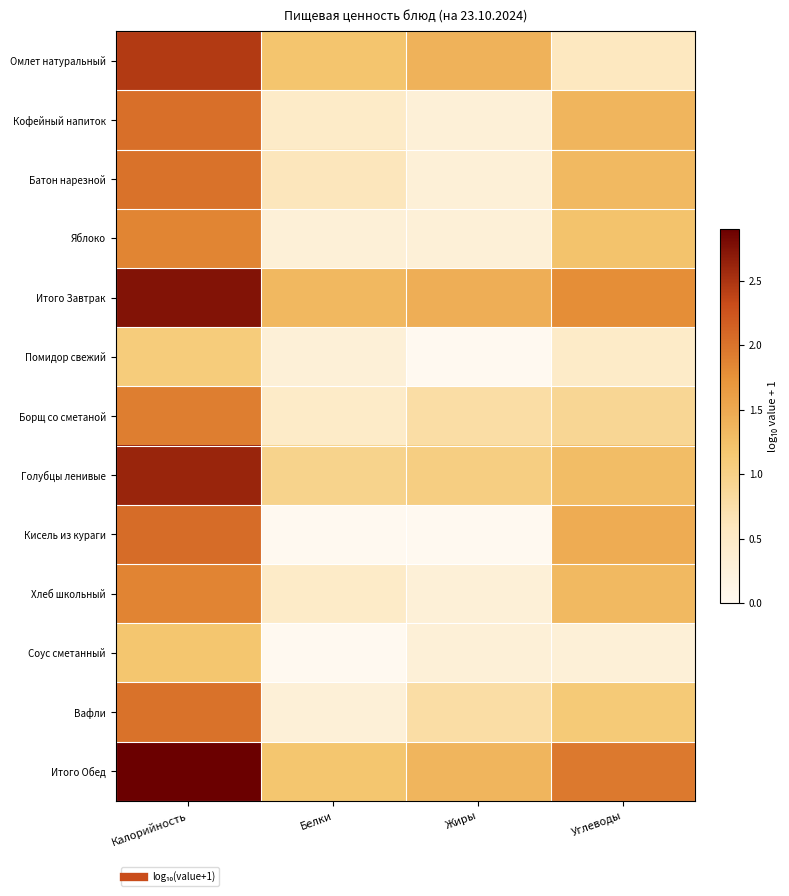

At which category does the chart reach its minimum across all series?

Жиры